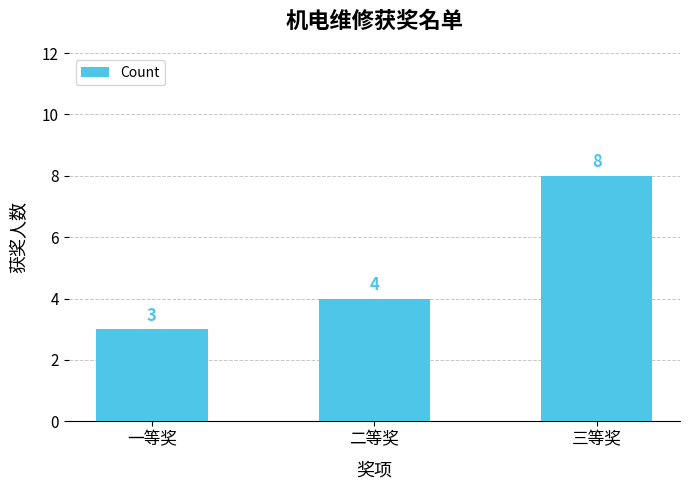

At which category does the chart reach its peak across all series?

三等奖